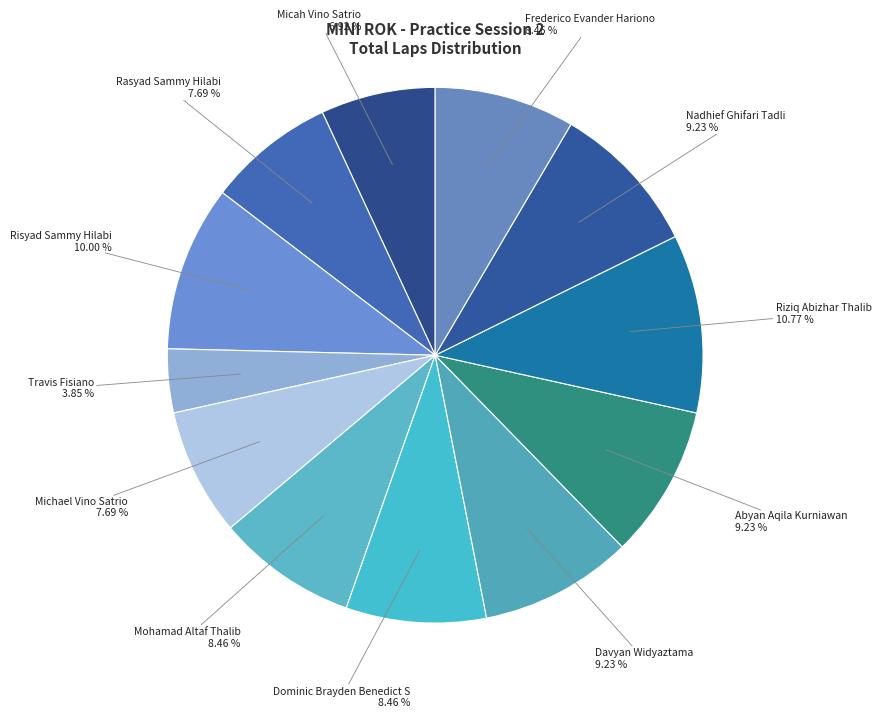

Is there any slice that represents more than half of the pie?

No